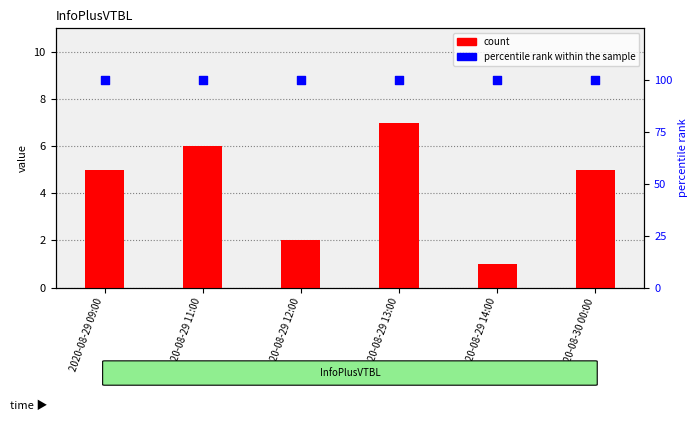

What are all the series names shown in the legend?

count, percentile rank within the sample